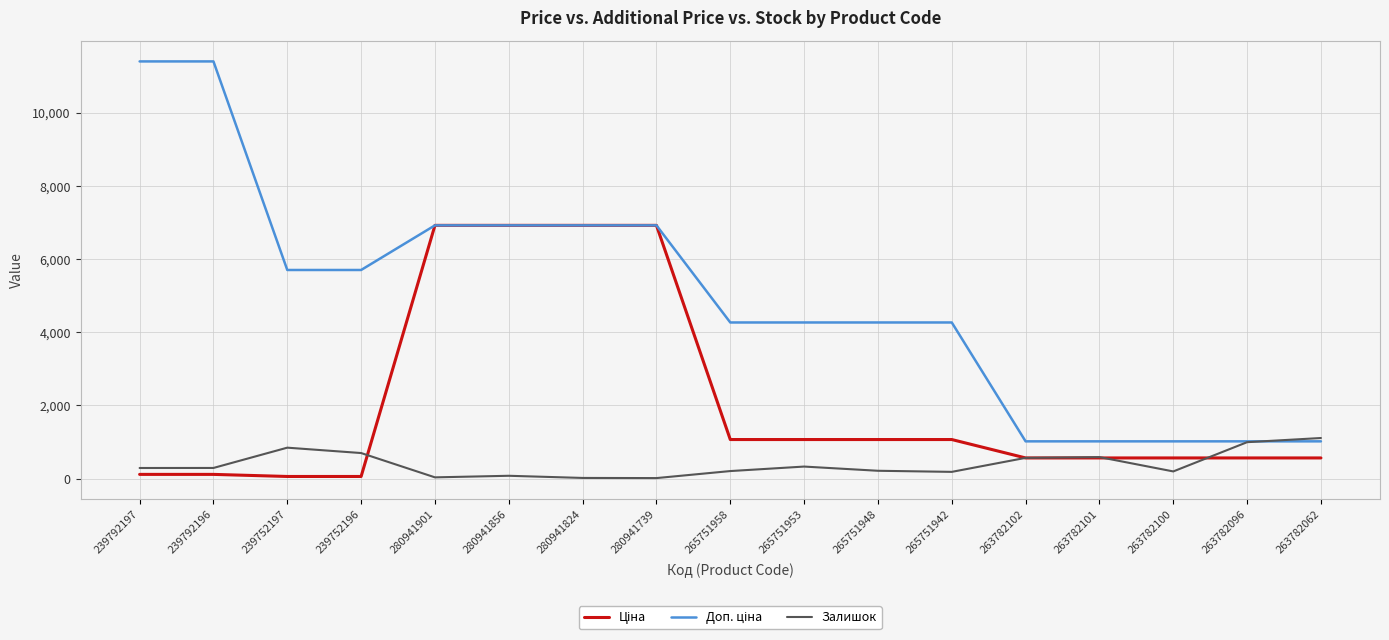

What is the greatest value displayed?

11410.0